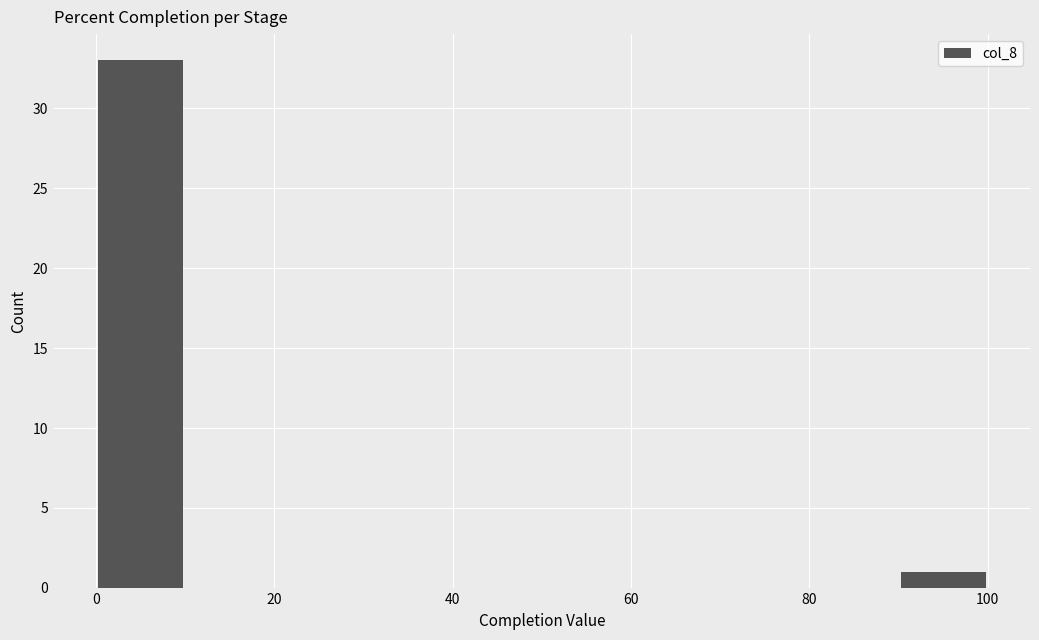

Which range on the x-axis has the tallest bar?

0 to 10